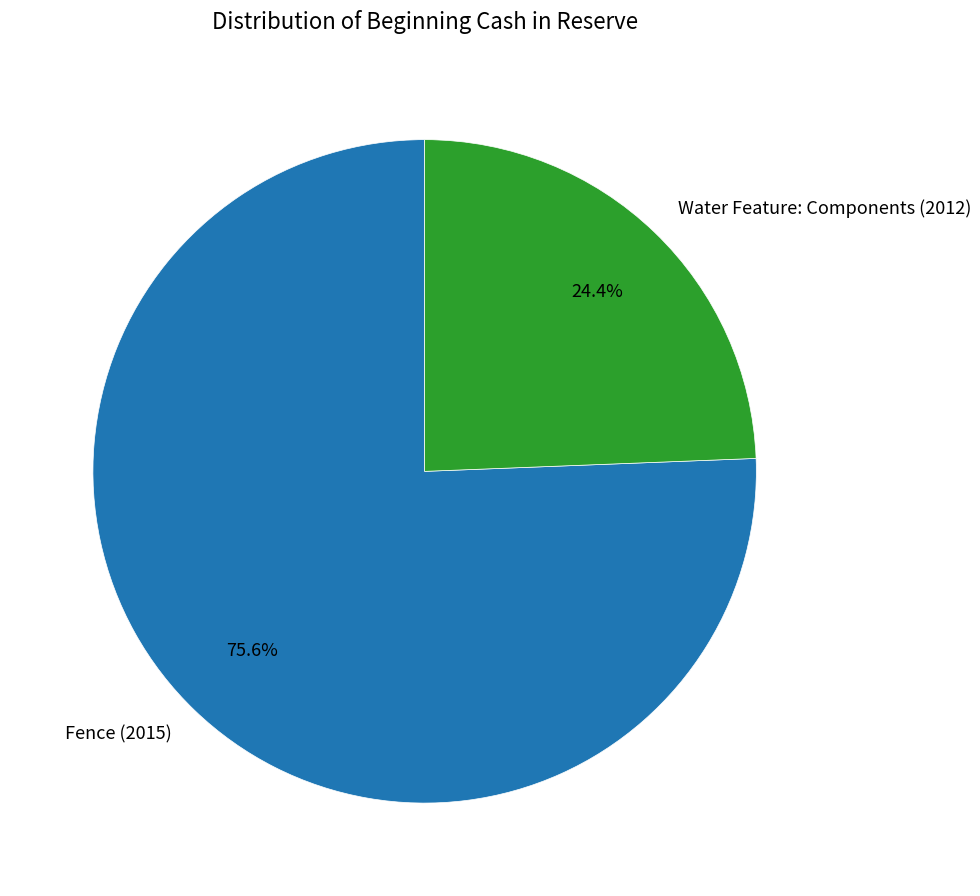

To the nearest percent, what is the difference between the Water Feature: Components (2012) and Fence (2015) slice percentages?

51%